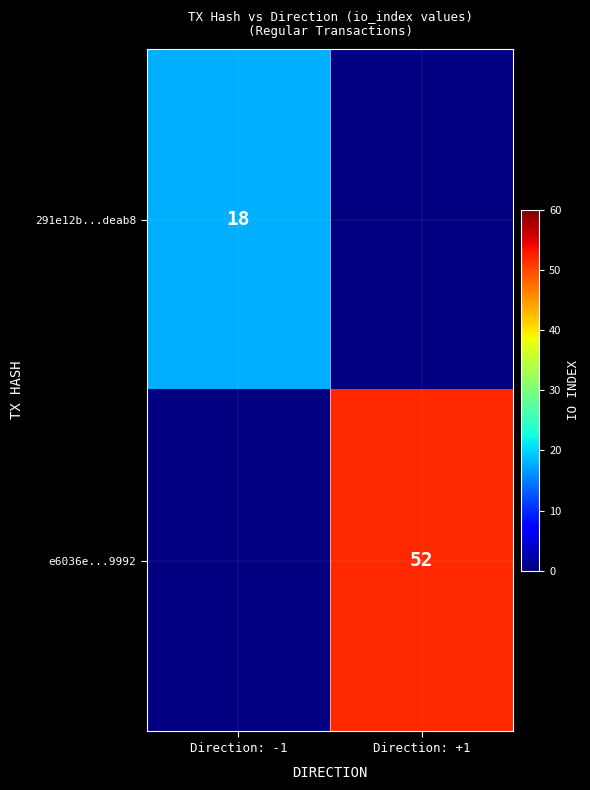

The value of 291e12b...deab8 at Direction: -1 is 18. True or false?

True